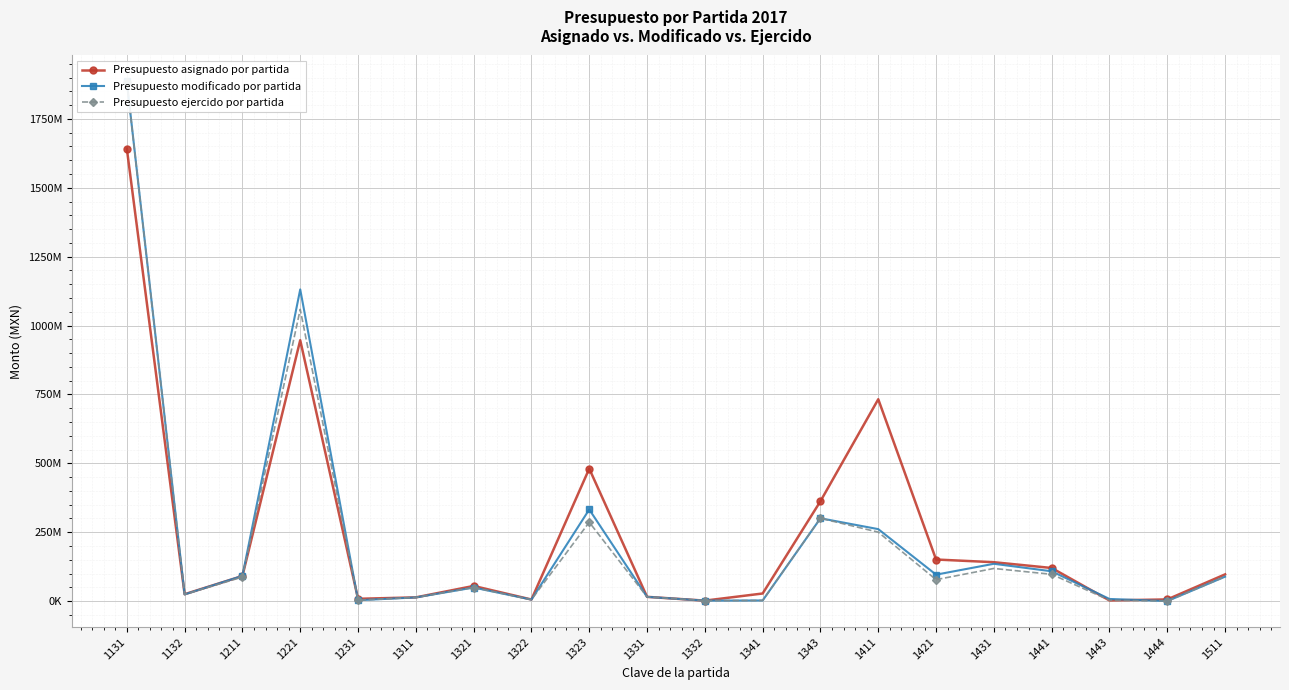

What is the maximum value shown in the chart?

1885985222.9